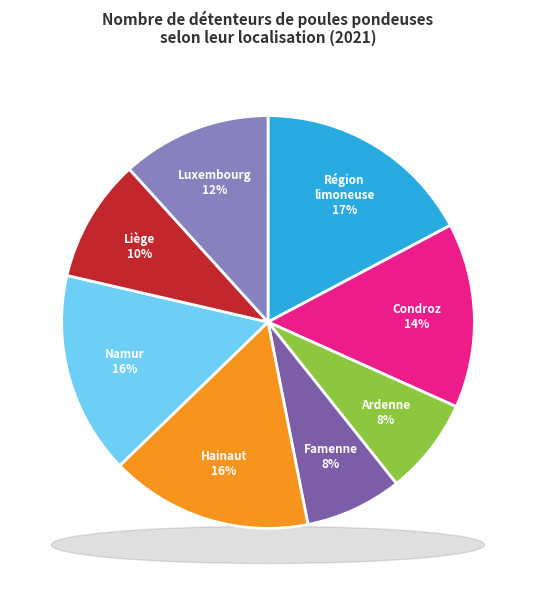

Is there a majority slice in this chart?

No